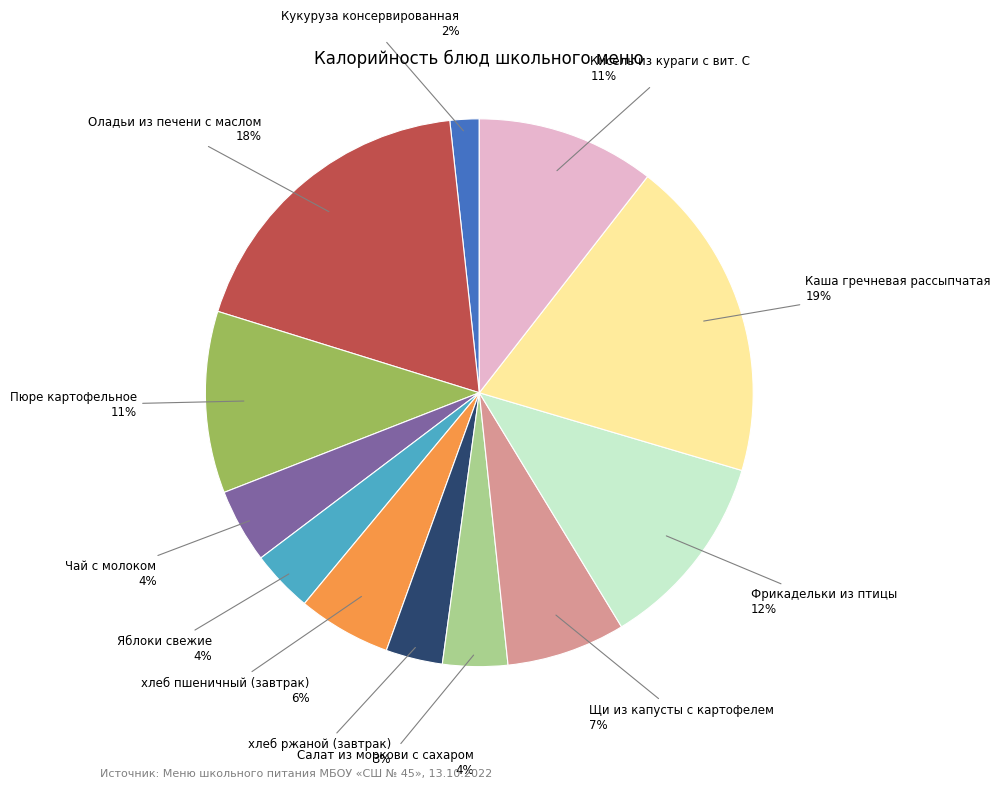

How many segments does this pie chart have?

12